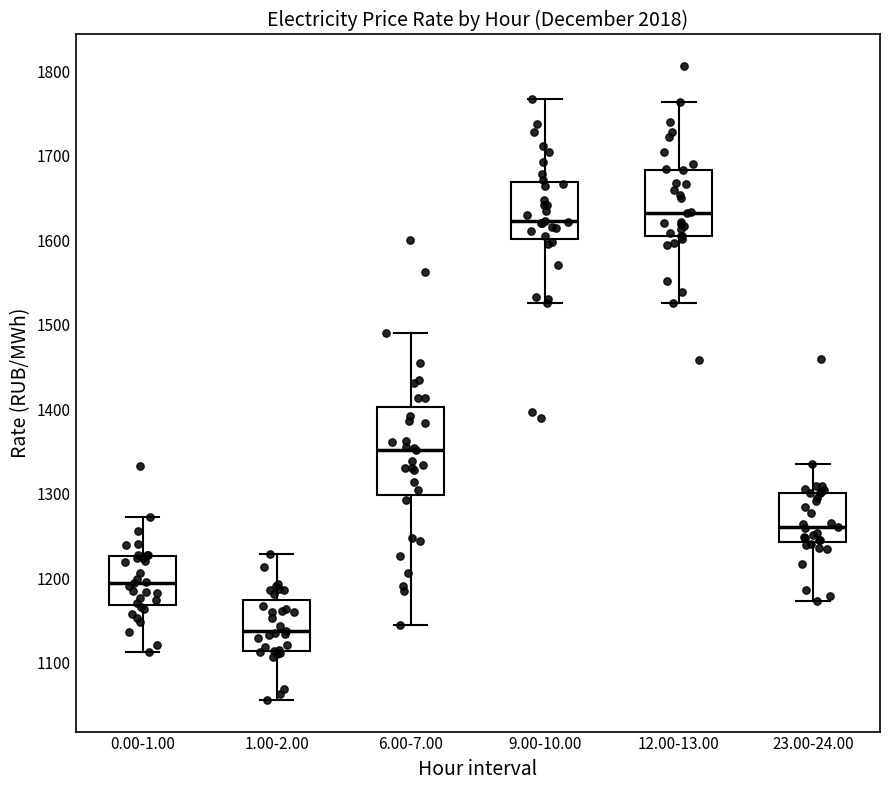

Reading left to right, read every box against the y-axis: the position of its median line, the range the box covers, and the ends of its whiskers. The values are not printed on the chart, so give them approximately, as read against the axis.

0.00-1.00: median 1190, box 1170 to 1230, whiskers 1110 to 1270
1.00-2.00: median 1140, box 1110 to 1170, whiskers 1060 to 1230
6.00-7.00: median 1350, box 1300 to 1400, whiskers 1140 to 1490
9.00-10.00: median 1620, box 1600 to 1670, whiskers 1530 to 1770
12.00-13.00: median 1630, box 1610 to 1680, whiskers 1530 to 1760
23.00-24.00: median 1260, box 1240 to 1300, whiskers 1170 to 1340